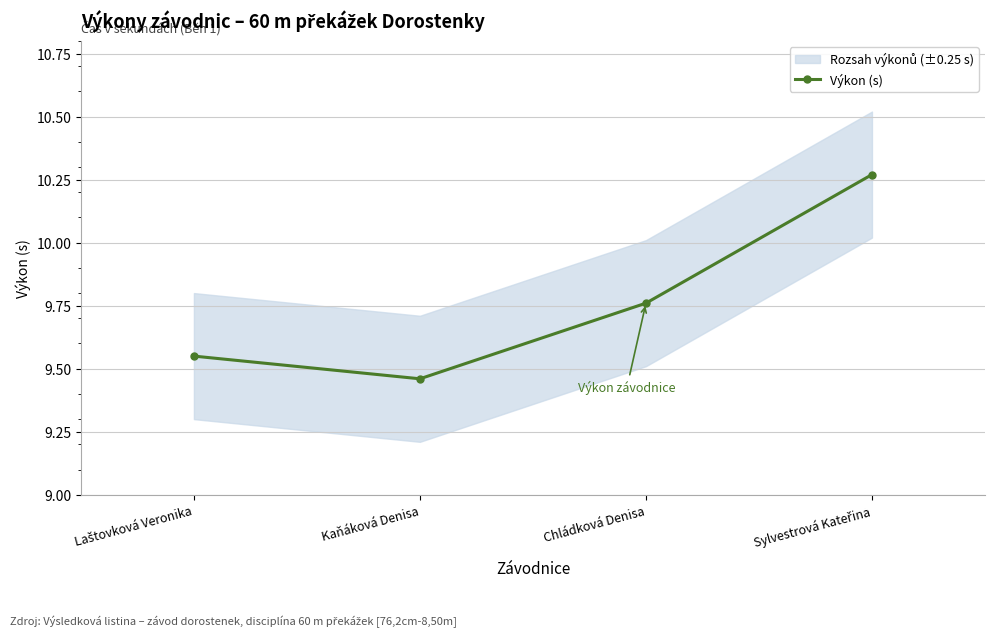

What is the maximum value shown in the chart?

10.3